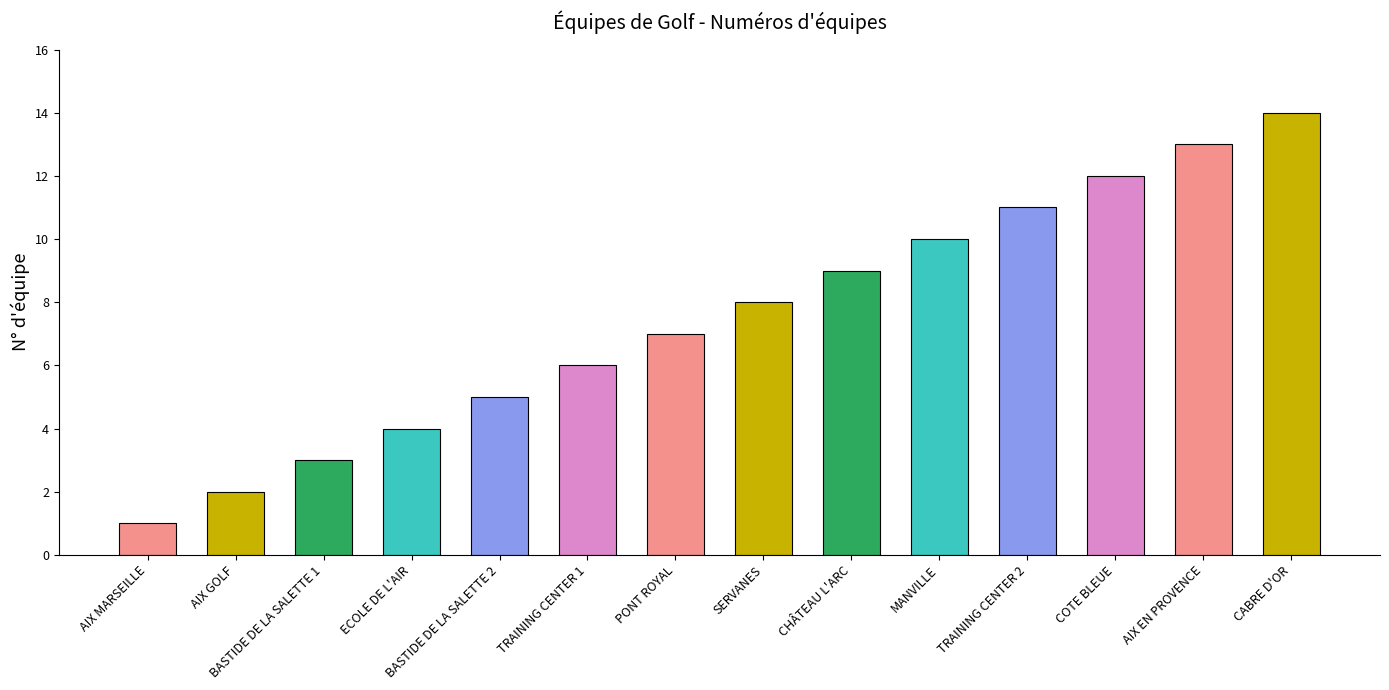

At which label is the value closest to 7?

PONT ROYAL